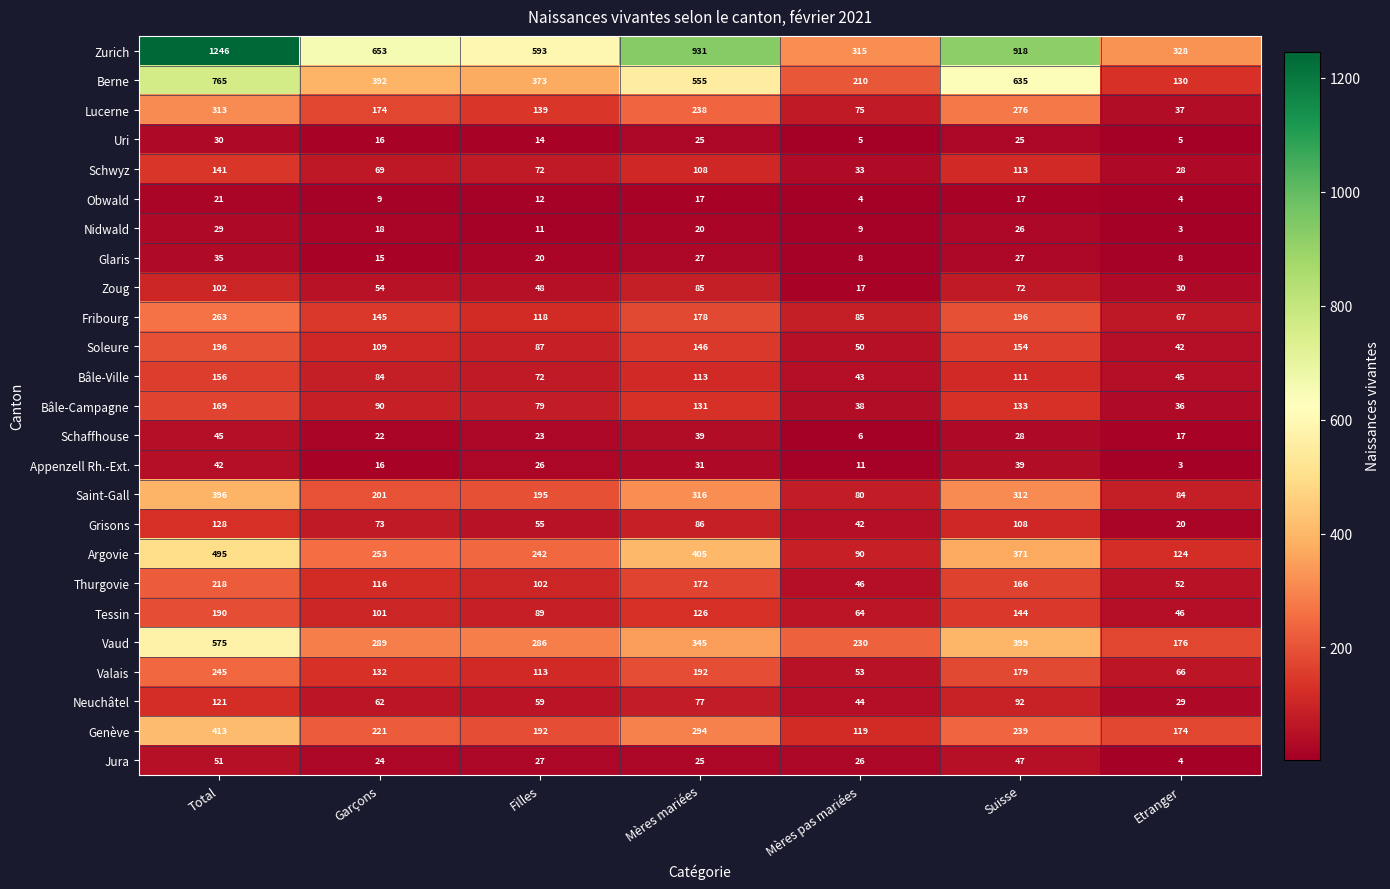

What is the difference between the highest and lowest values at Etranger?

325